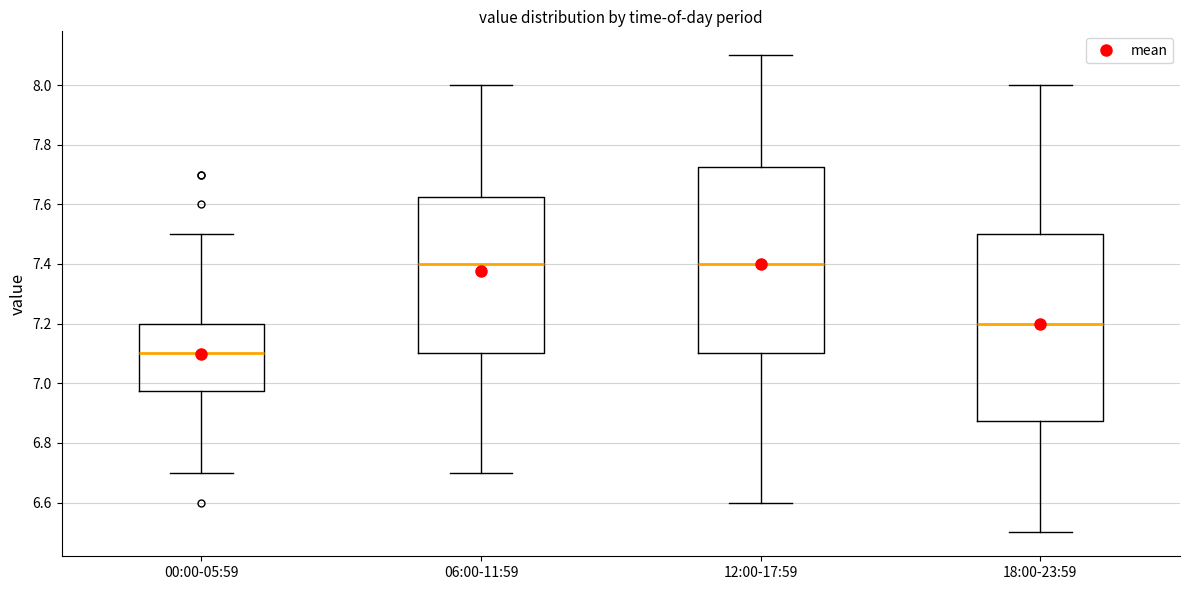

Reading left to right, read every box against the y-axis: the position of its median line, the range the box covers, and the ends of its whiskers. The values are not printed on the chart, so give them approximately, as read against the axis.

00:00-05:59: median 7.10, box 6.98 to 7.20, whiskers 6.70 to 7.50
06:00-11:59: median 7.40, box 7.10 to 7.62, whiskers 6.70 to 8.00
12:00-17:59: median 7.40, box 7.10 to 7.72, whiskers 6.60 to 8.10
18:00-23:59: median 7.20, box 6.88 to 7.50, whiskers 6.50 to 8.00